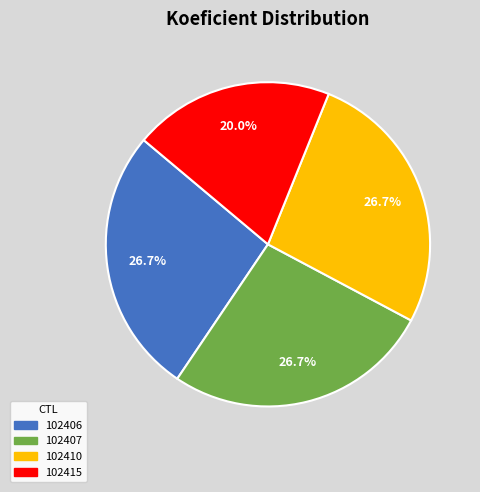

What is the smallest slice in the pie chart?

102415